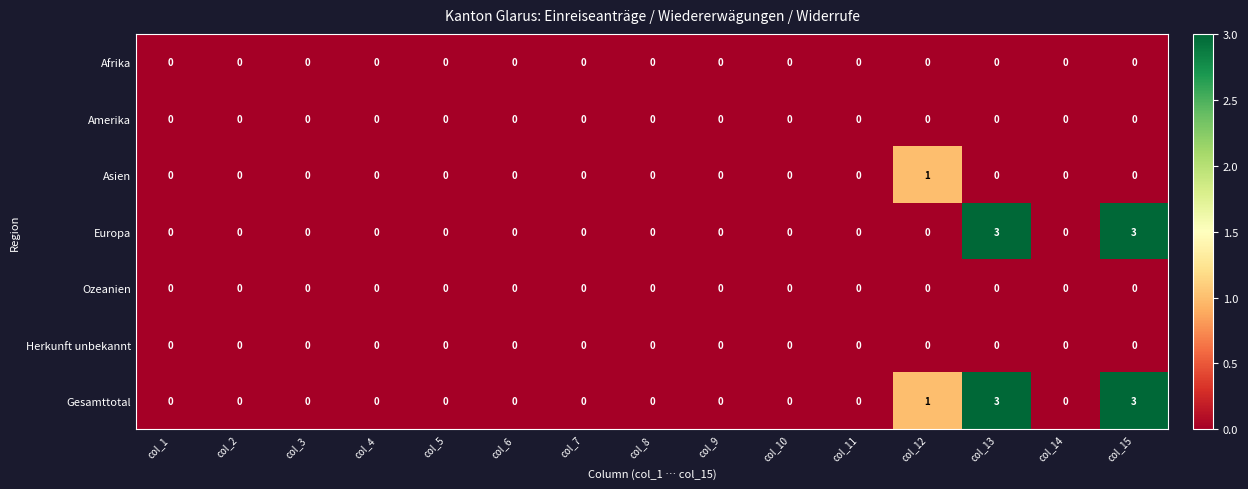

Is the value of Asien at col_4 greater than the value of Gesamttotal at col_13?

No